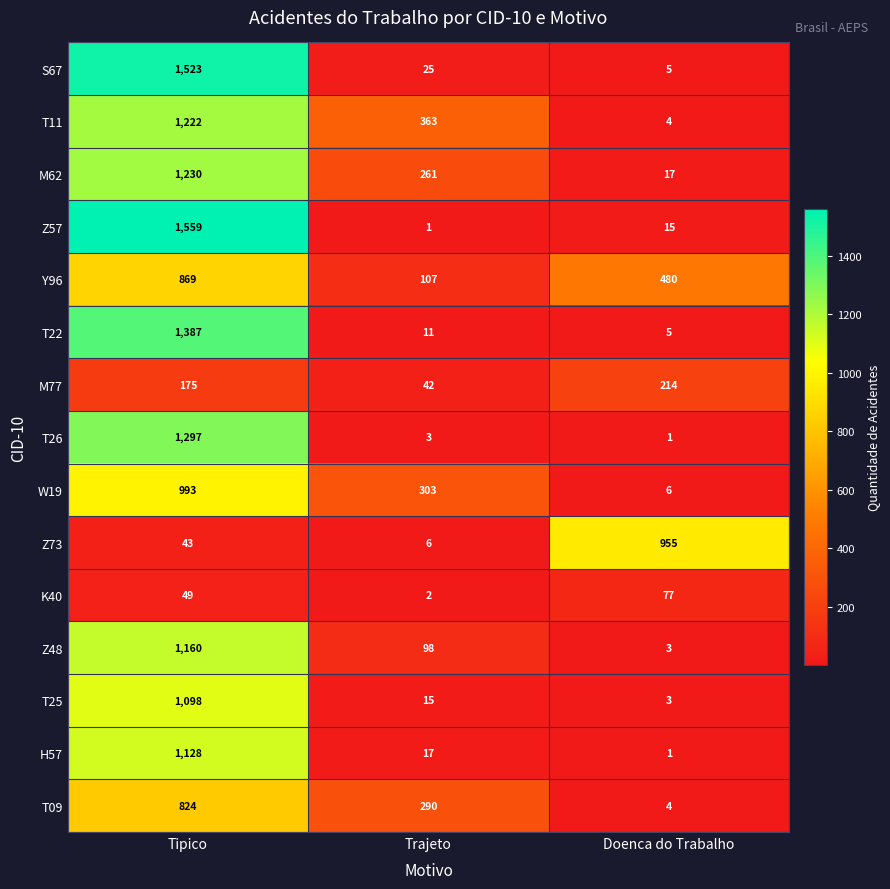

True or false: M77 has a value of 175 at Tipico.

True